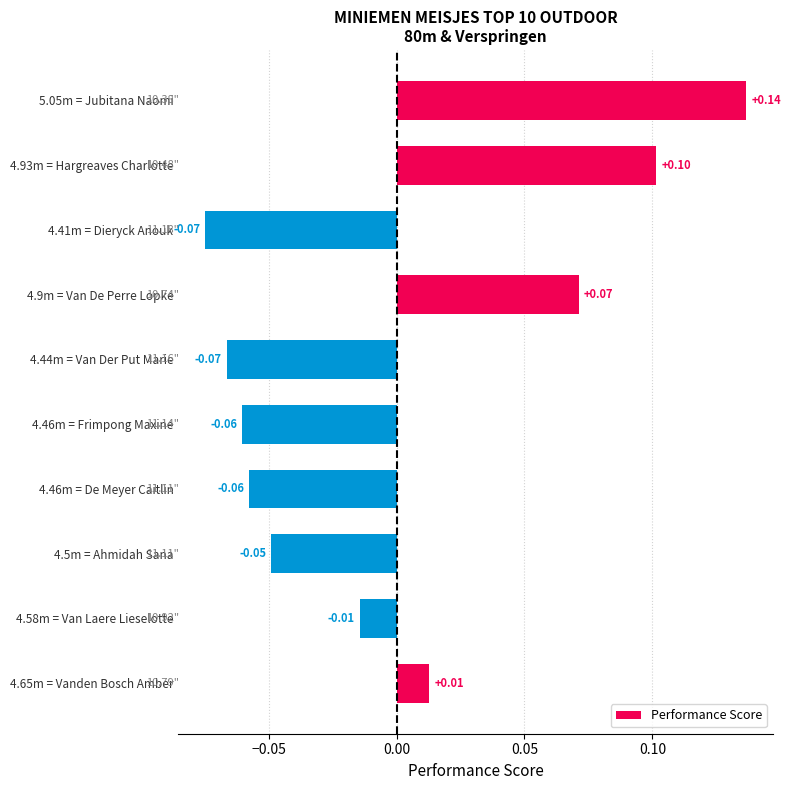

Which has a higher value, 4.5m = Ahmidah Sana or 4.41m = Dieryck Anouk?

4.5m = Ahmidah Sana